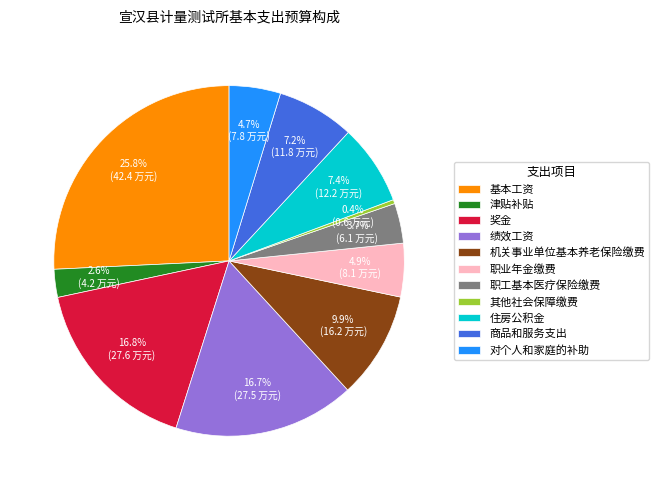

Which category has the smallest portion of the pie?

其他社会保障缴费